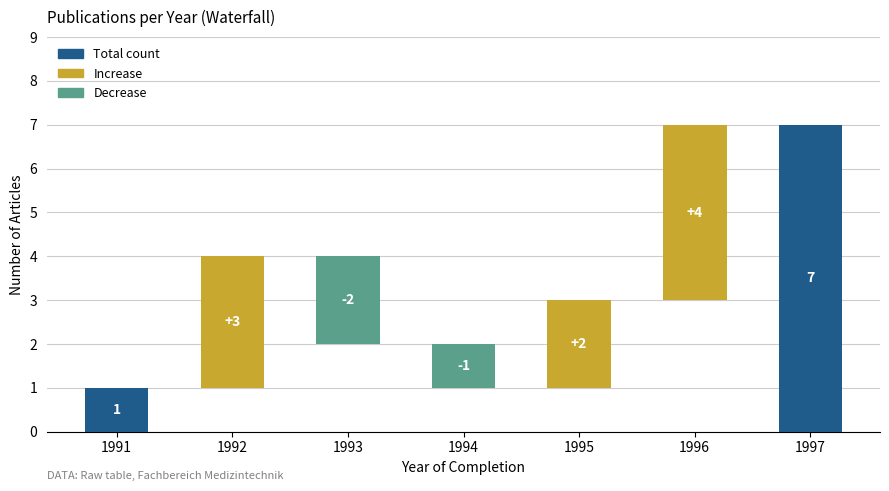

Rank the categories by value from lowest to highest.

1991, 1994, 1993, 1995, 1992, 1996, 1997